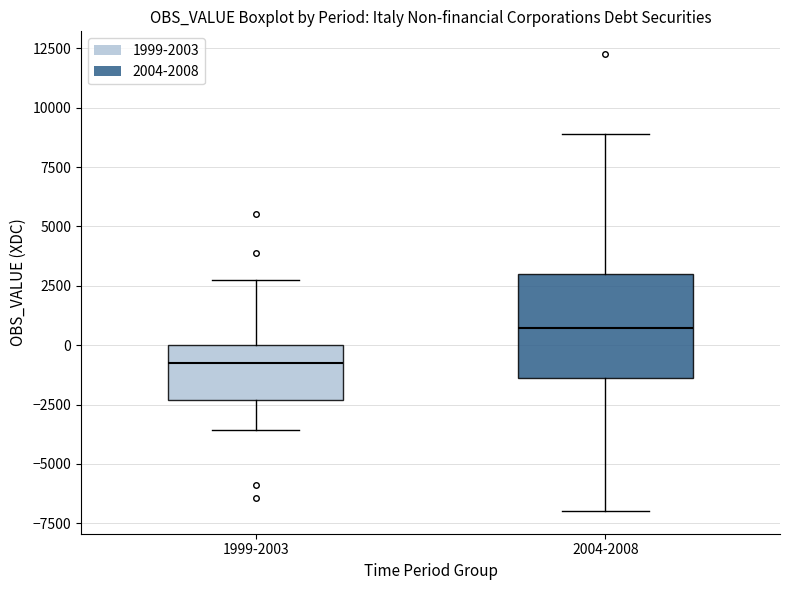

Reading left to right, transcribe this box plot: for each box, give where its median line is, the range the box spans, and where its two whiskers end, as read against the y-axis. The values are not printed on the chart, so give them approximately, as read against the axis.

1999-2003: median -1000, box -2500 to 0, whiskers -3500 to 2500
2004-2008: median 500, box -1500 to 3000, whiskers -7000 to 9000